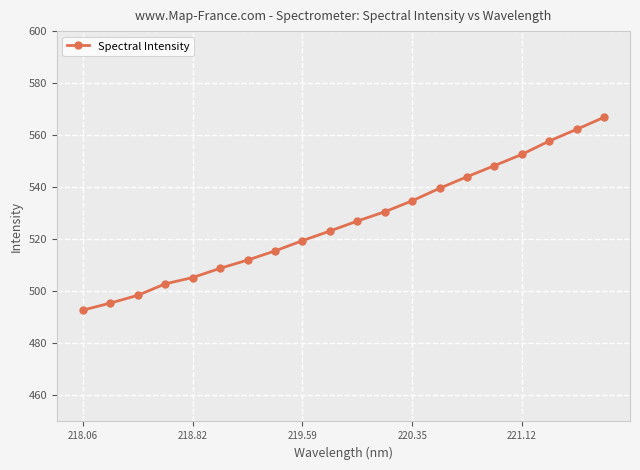

True or false: there are more than 1 points higher than both neighbors.

False